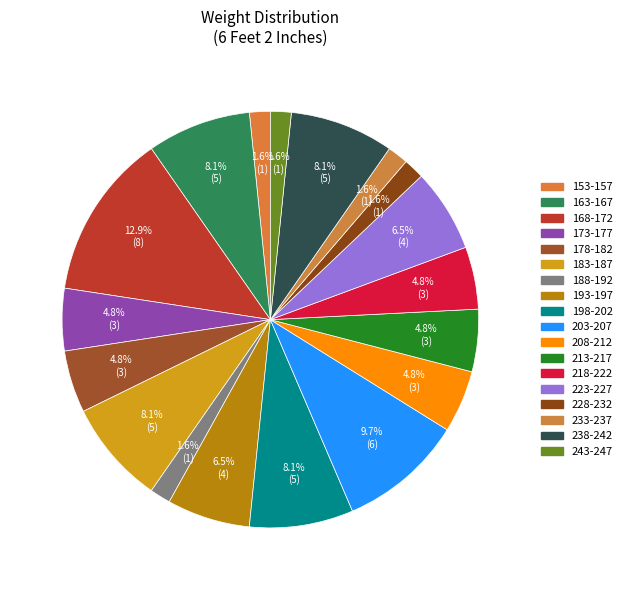

To the nearest percent, what portion does 243-247 represent?

2%